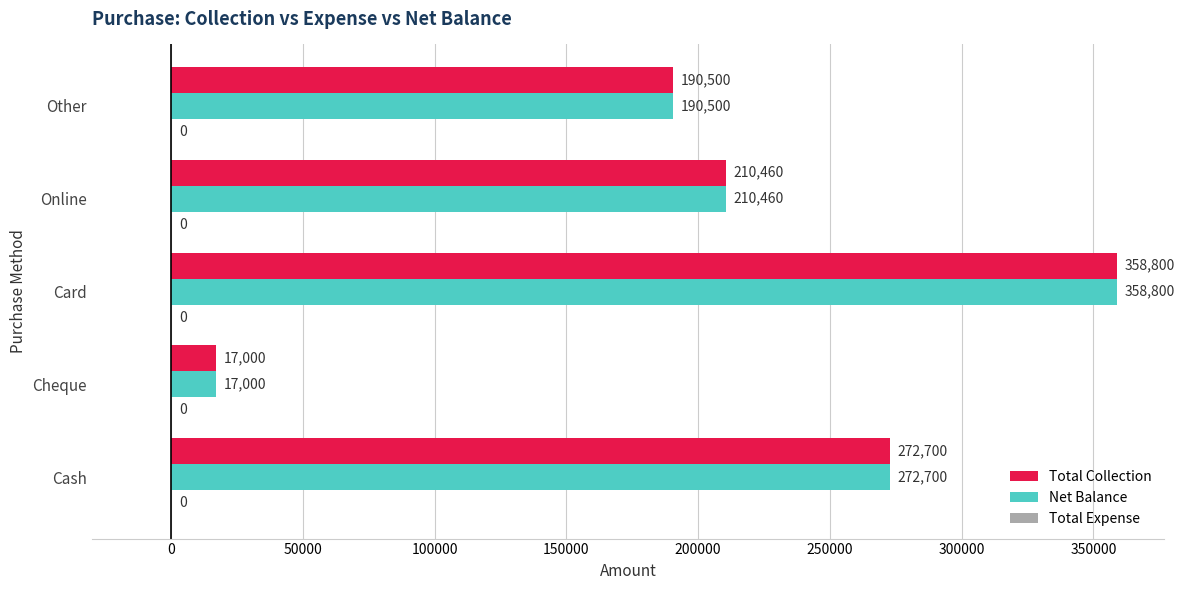

At how many categories does at least one series exceed 17830?

4